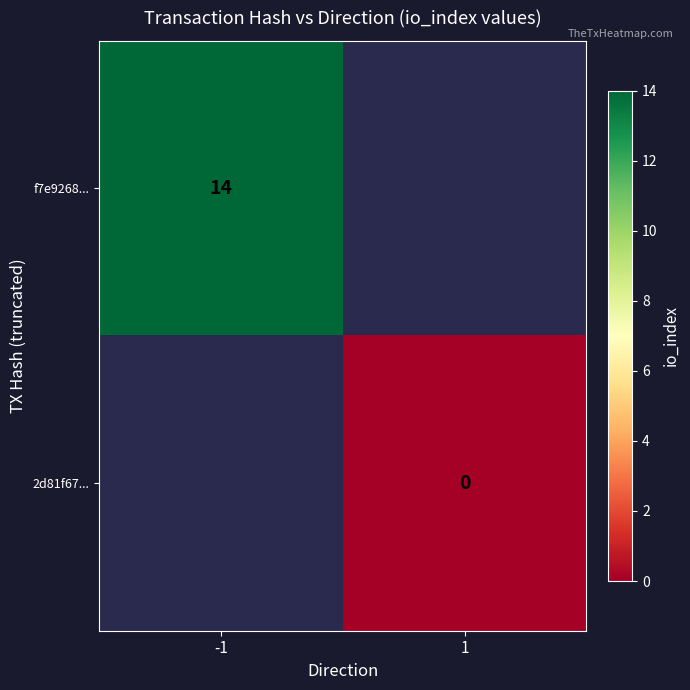

The f7e9268... series shows 14 at -1. True or false?

True